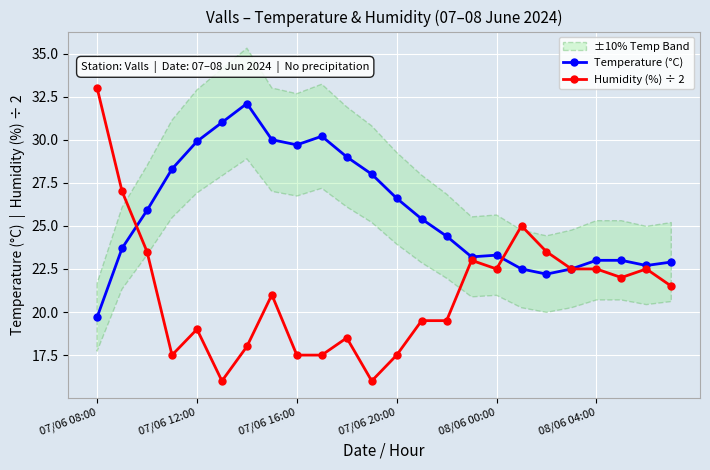

Rank the series by their average value, from highest to lowest.

Temperature (°C), Humidity (%) ÷ 2